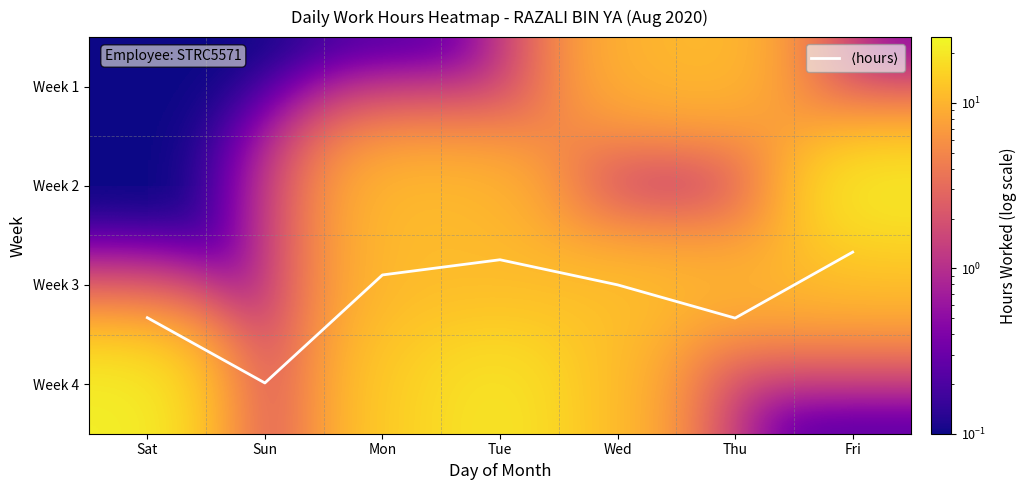

What is the difference between the second highest and minimum values in the Week 4 series?

20.0